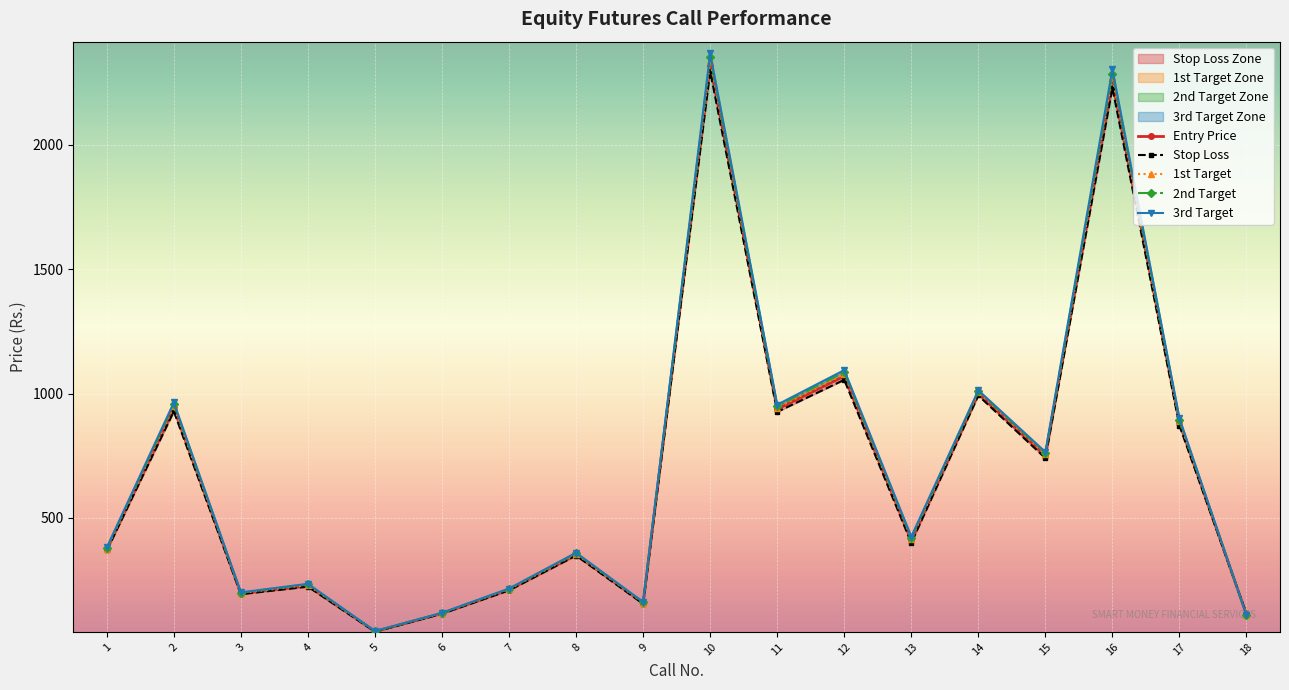

How many values in the 2nd Target series are below 419?

9